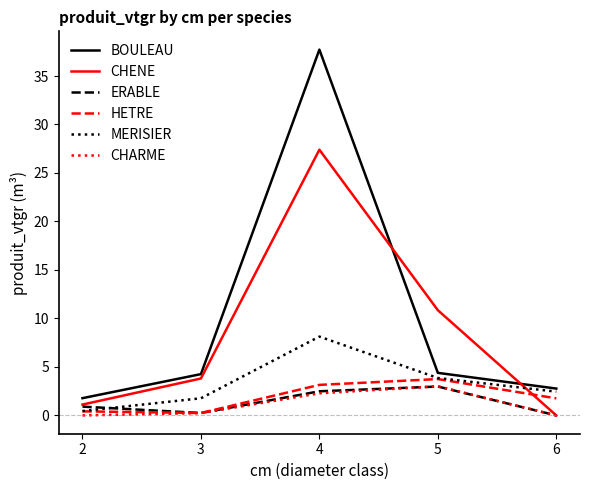

Does the chart display data point markers on the line(s)?

No